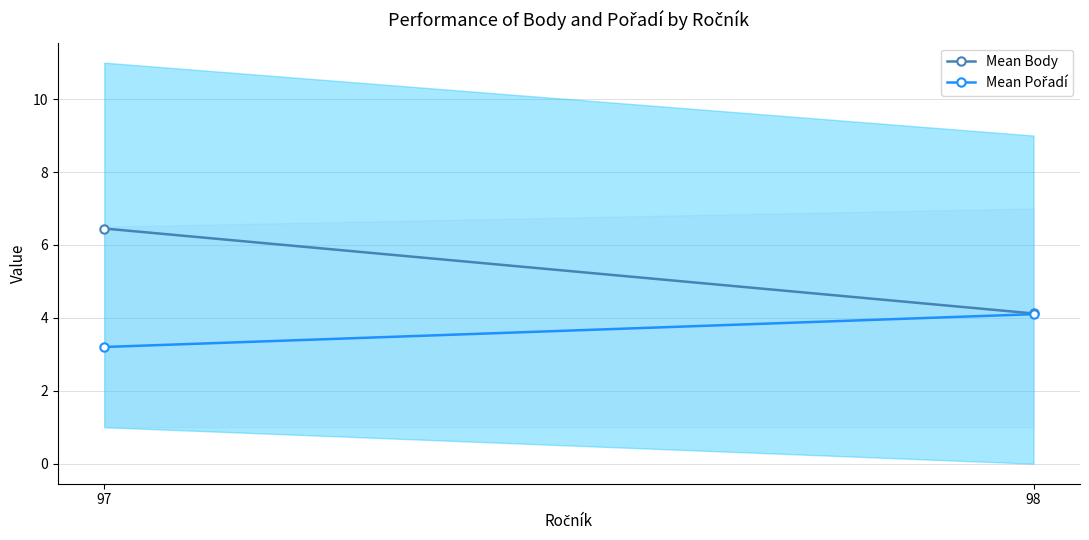

What is the difference between the highest and lowest values at 97?

3.2